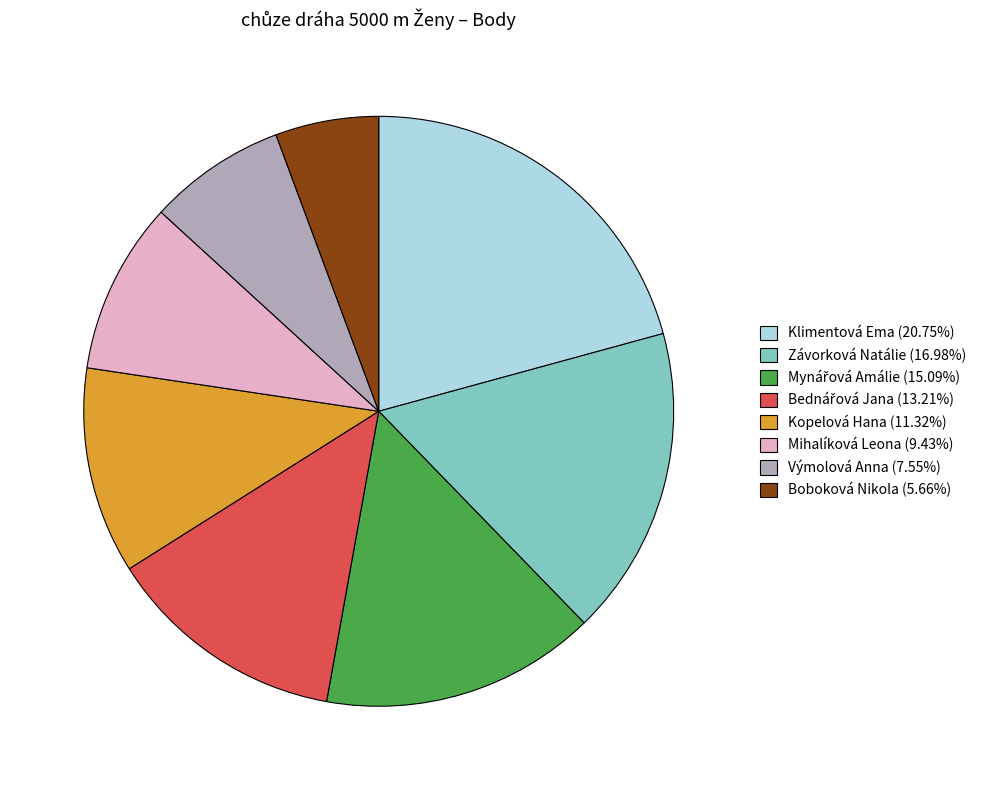

Do Boboková Nikola (5.66%) and Výmolová Anna (7.55%) together represent more than half of the pie?

No